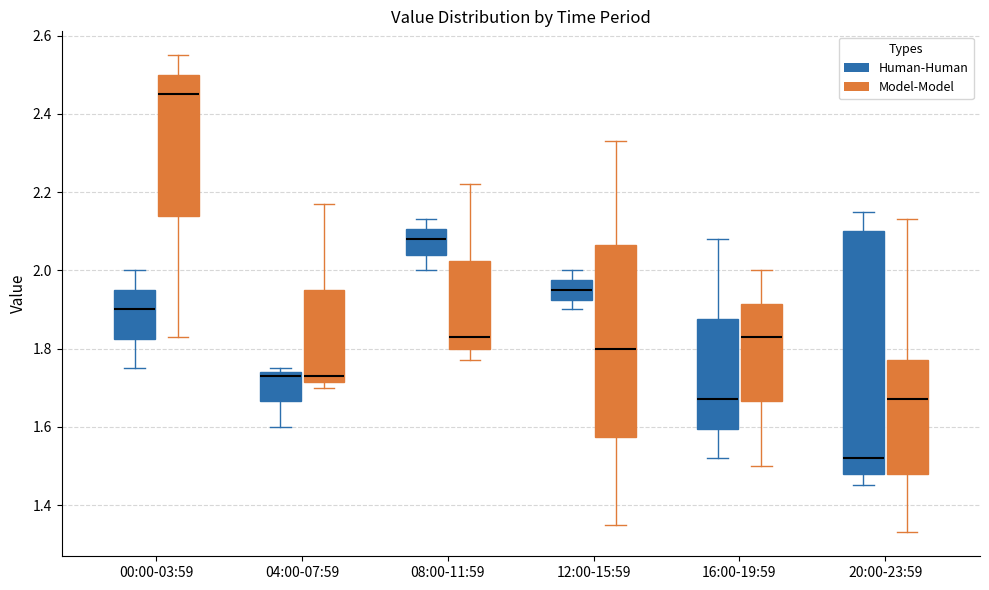

Which box is the tallest, from its lower edge to its upper edge?

20:00-23:59 (Human-Human)